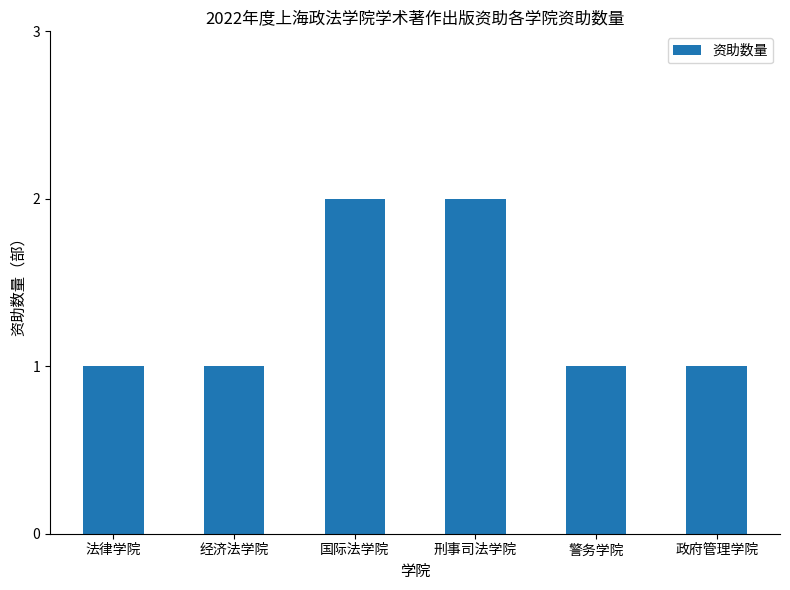

Reading left to right, transcribe all the data shown in this chart.

法律学院=1	经济法学院=1	国际法学院=2	刑事司法学院=2	警务学院=1	政府管理学院=1